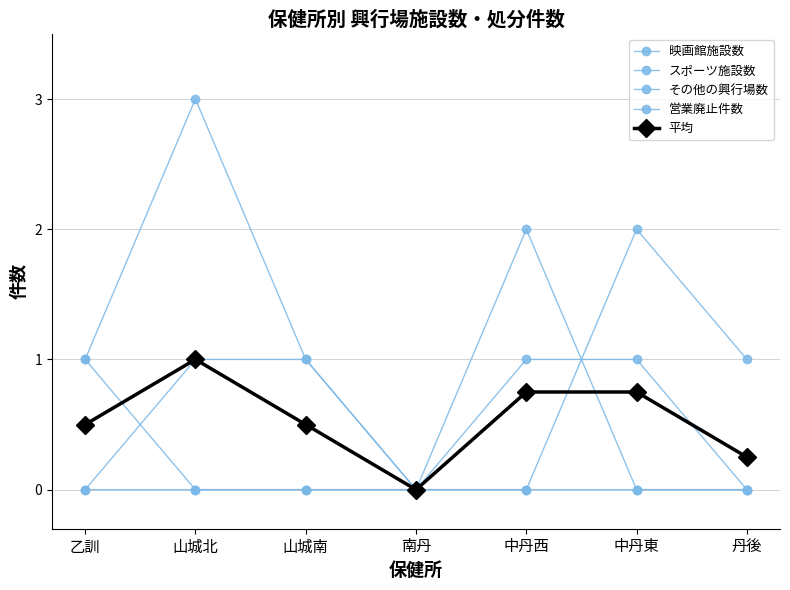

How many interior local peaks does the その他の興行場数 series have?

2